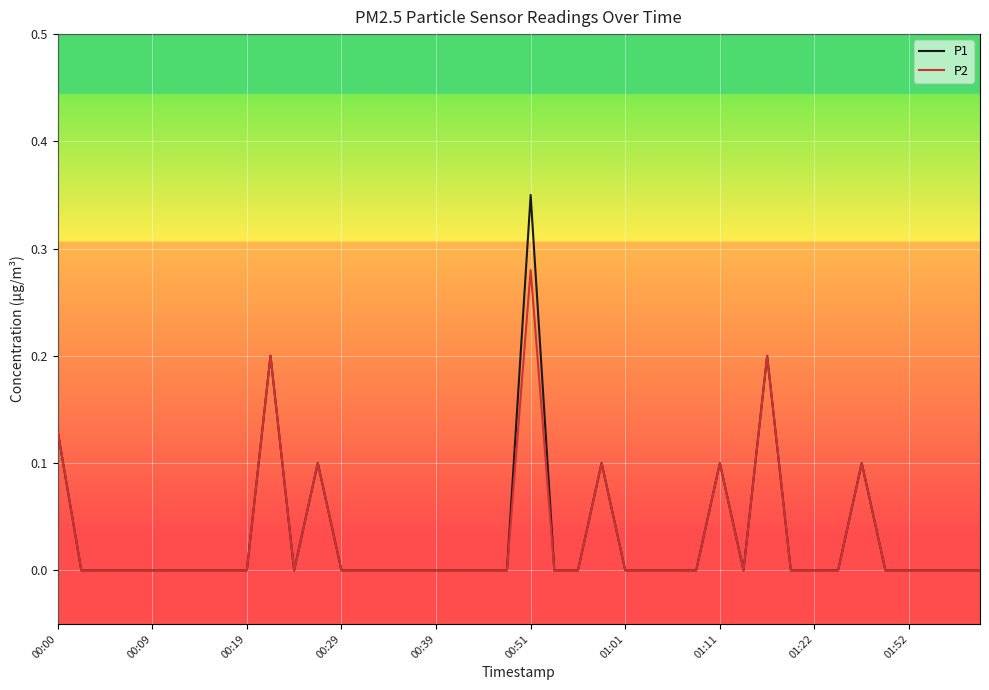

List the series in order of their peak value, highest first.

P1, P2